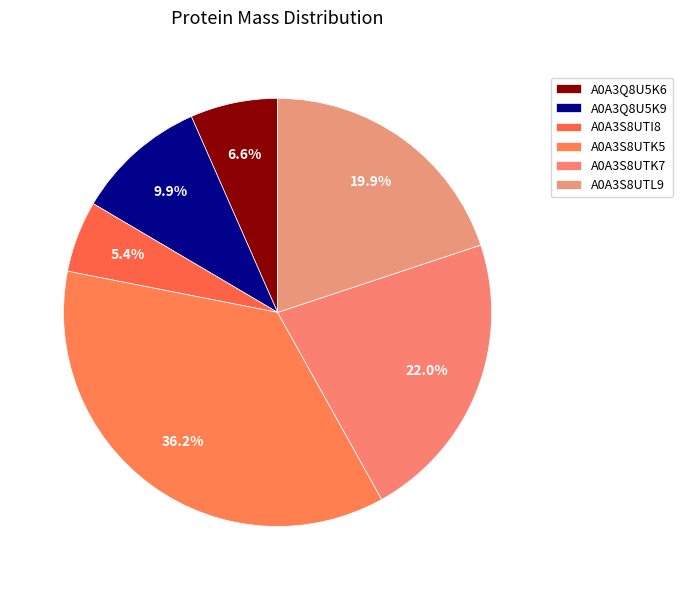

What is the total percentage of A0A3S8UTK7 and A0A3S8UTK5?

58.2%